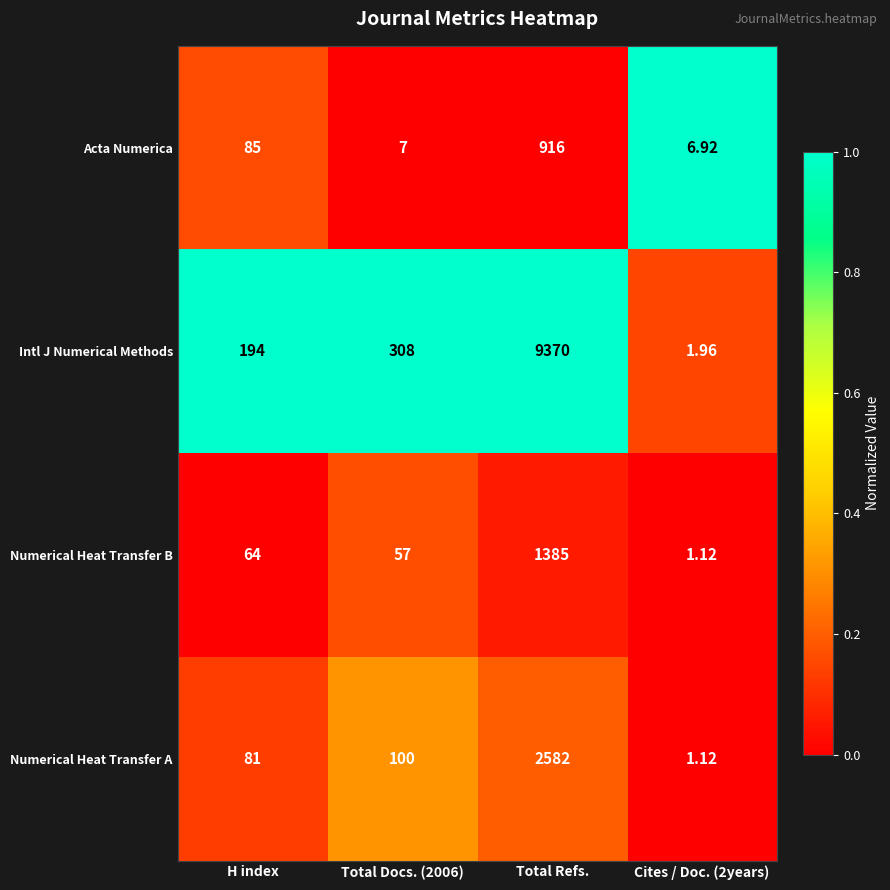

Between Total Docs. (2006) and Cites / Doc. (2years), which series saw the biggest shift?

Intl J Numerical Methods